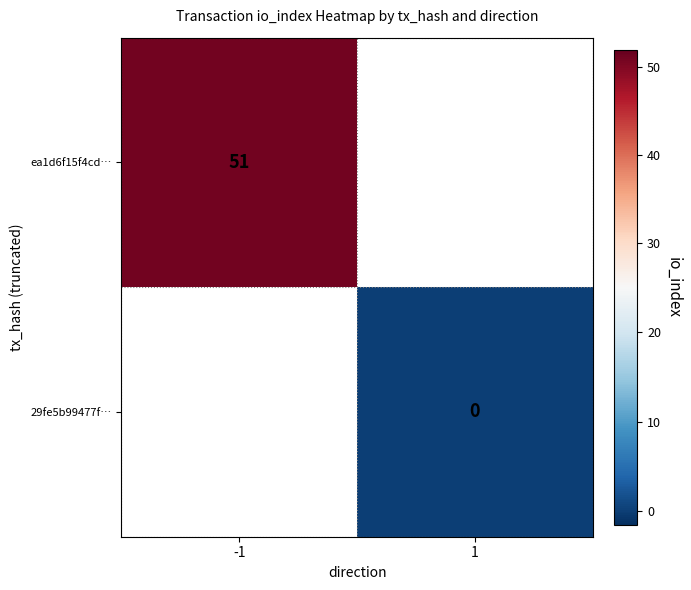

Is the value of 29fe5b99477f… at 1 greater than the value of ea1d6f15f4cd… at -1?

No